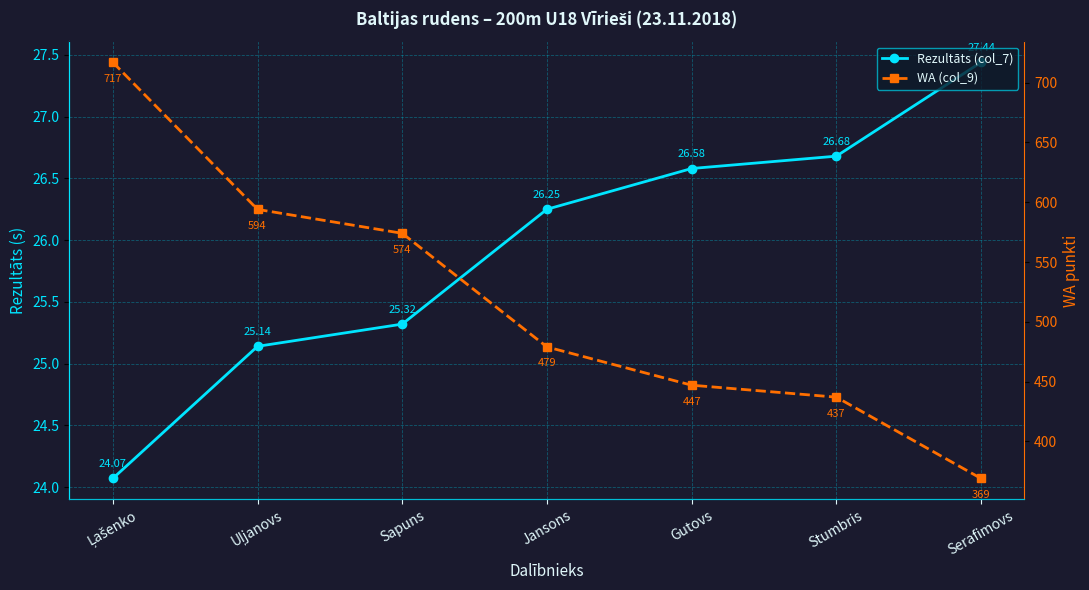

What is the total value across all series at Uļjanovs?

619.1